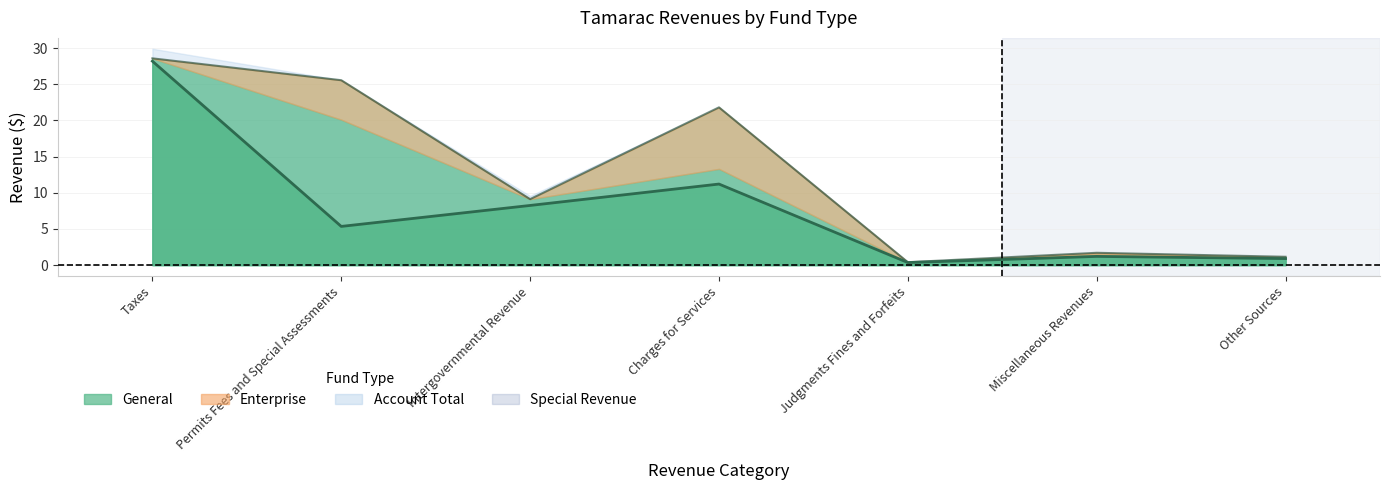

The General series shows 0.5 at Other Sources. True or false?

False